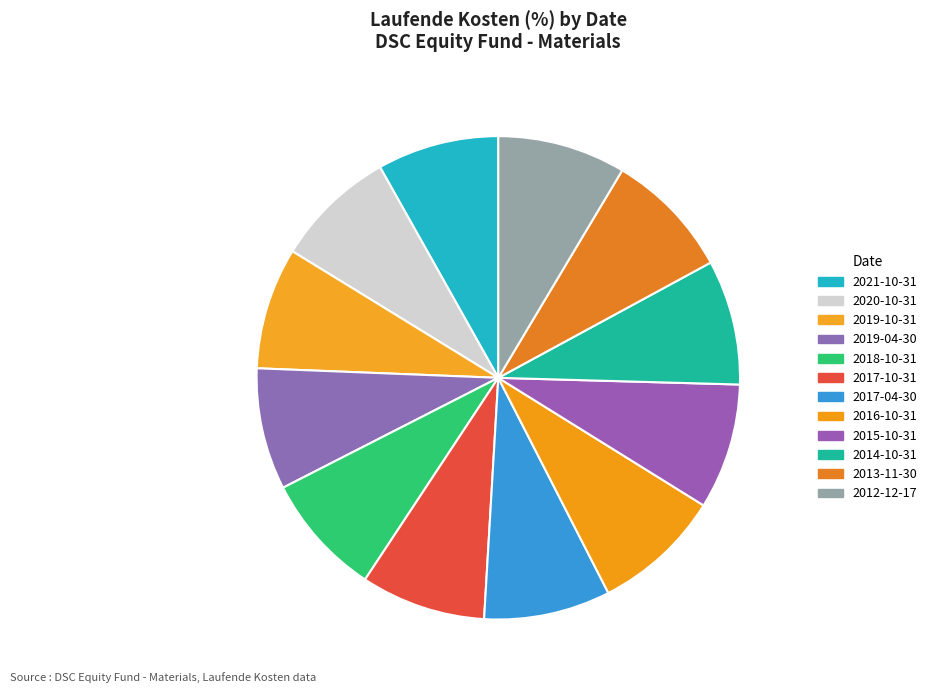

Is there a majority slice in this chart?

No